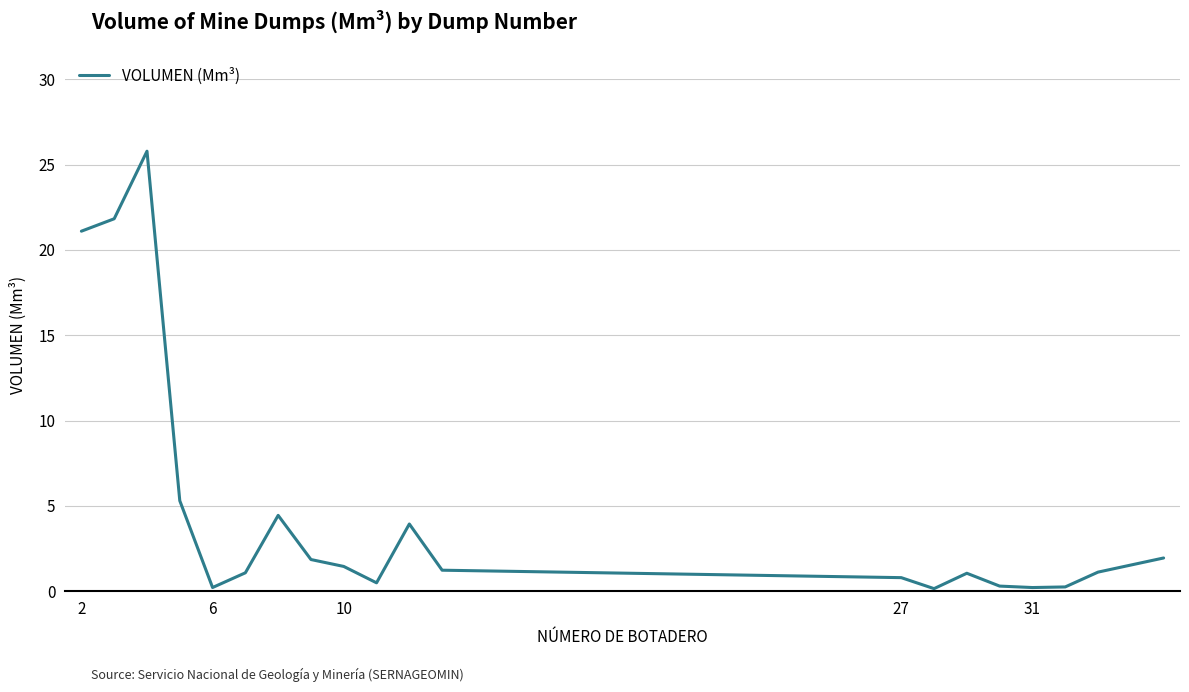

What is the maximum value shown in the chart?

25.8